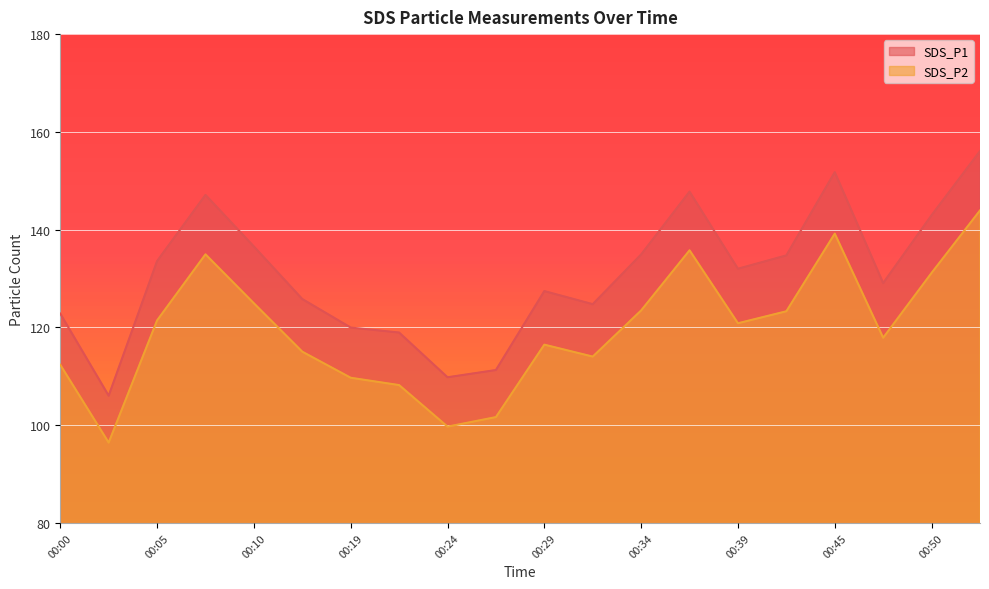

Rank the series by their maximum value, from lowest to highest.

SDS_P2, SDS_P1